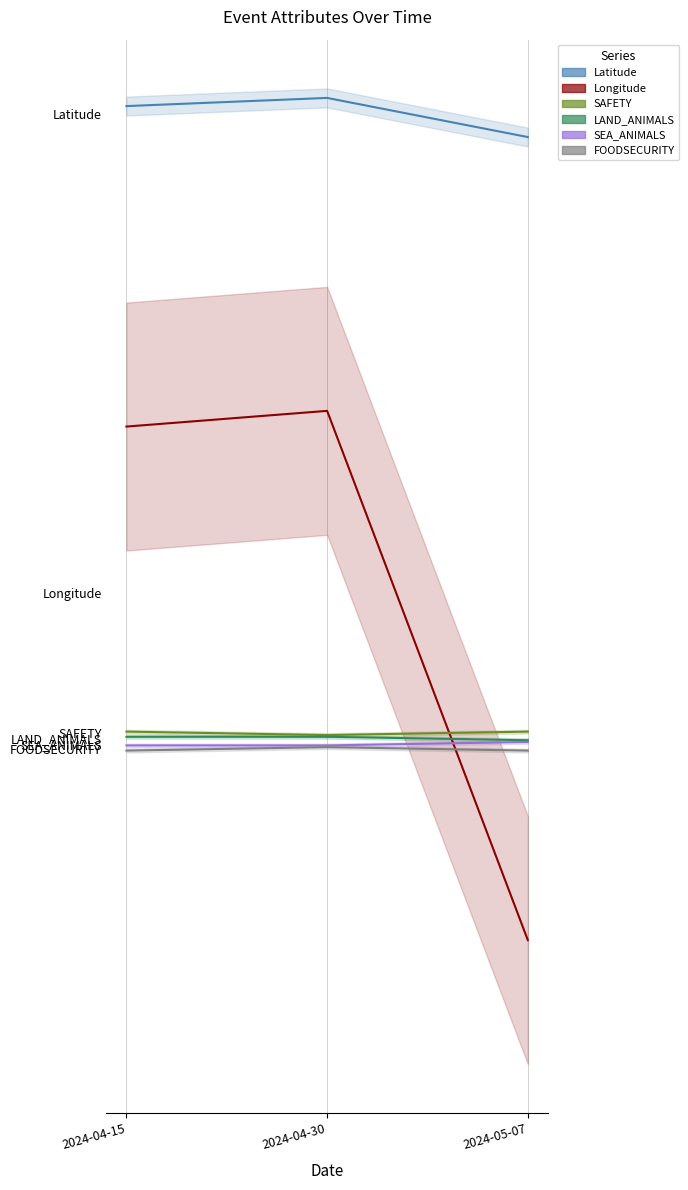

What is the total value across all series at 2024-05-07?

136.9